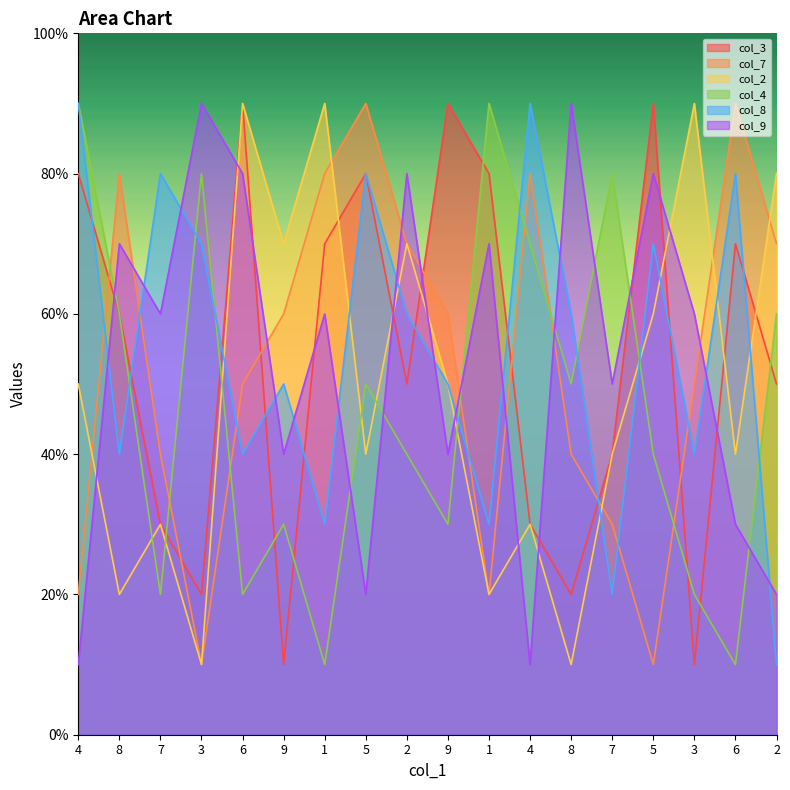

Does the chart display data point markers on the line(s)?

No